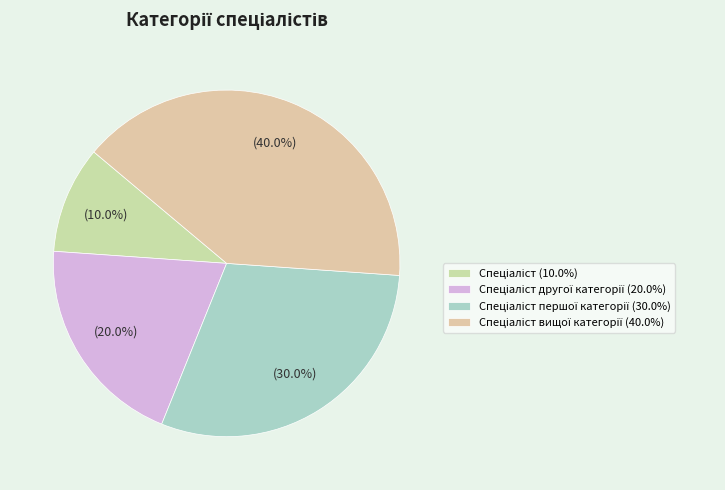

Rank the categories by value from lowest to highest.

Спеціаліст, Спеціаліст другої категорії, Спеціаліст першої категорії, Спеціаліст вищої категорії